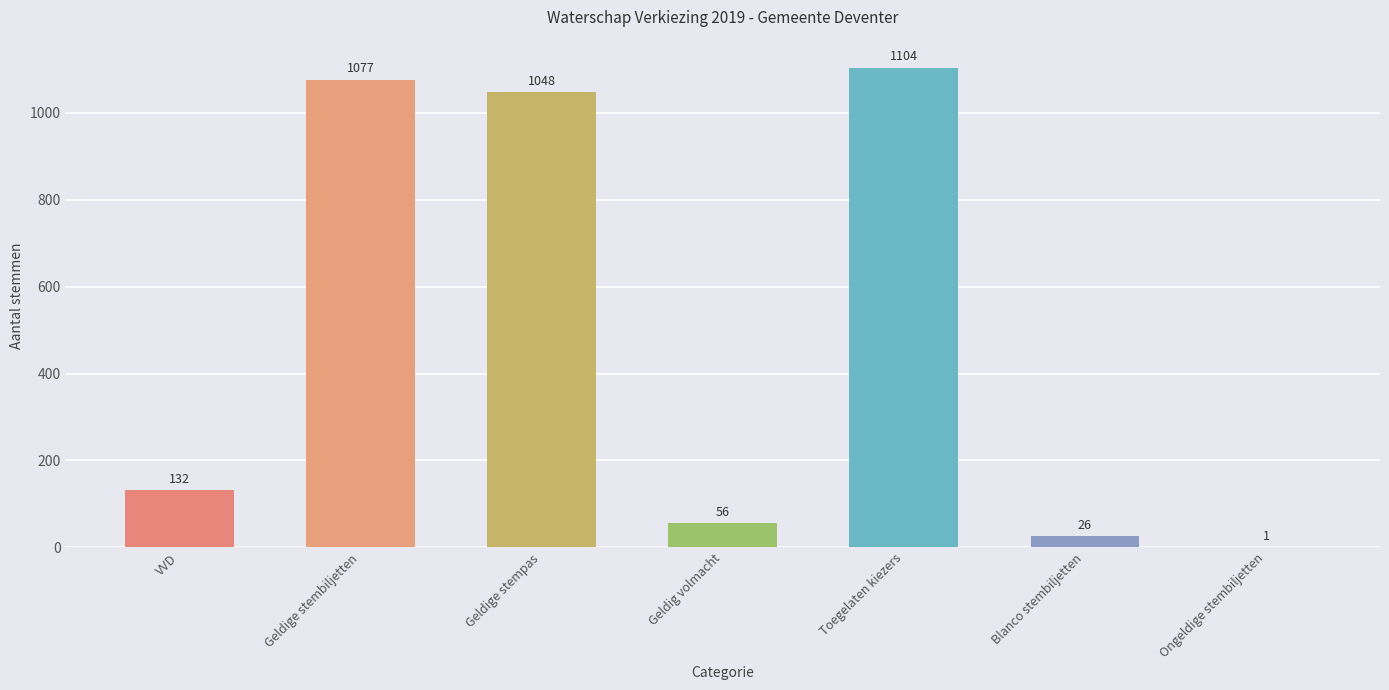

Count the number of categories in the chart.

7